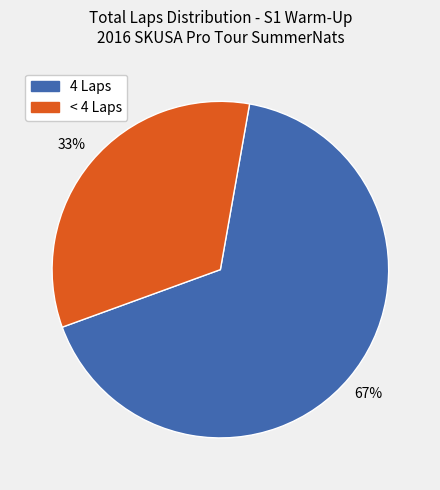

To the nearest percent, what is the average slice percentage?

50%